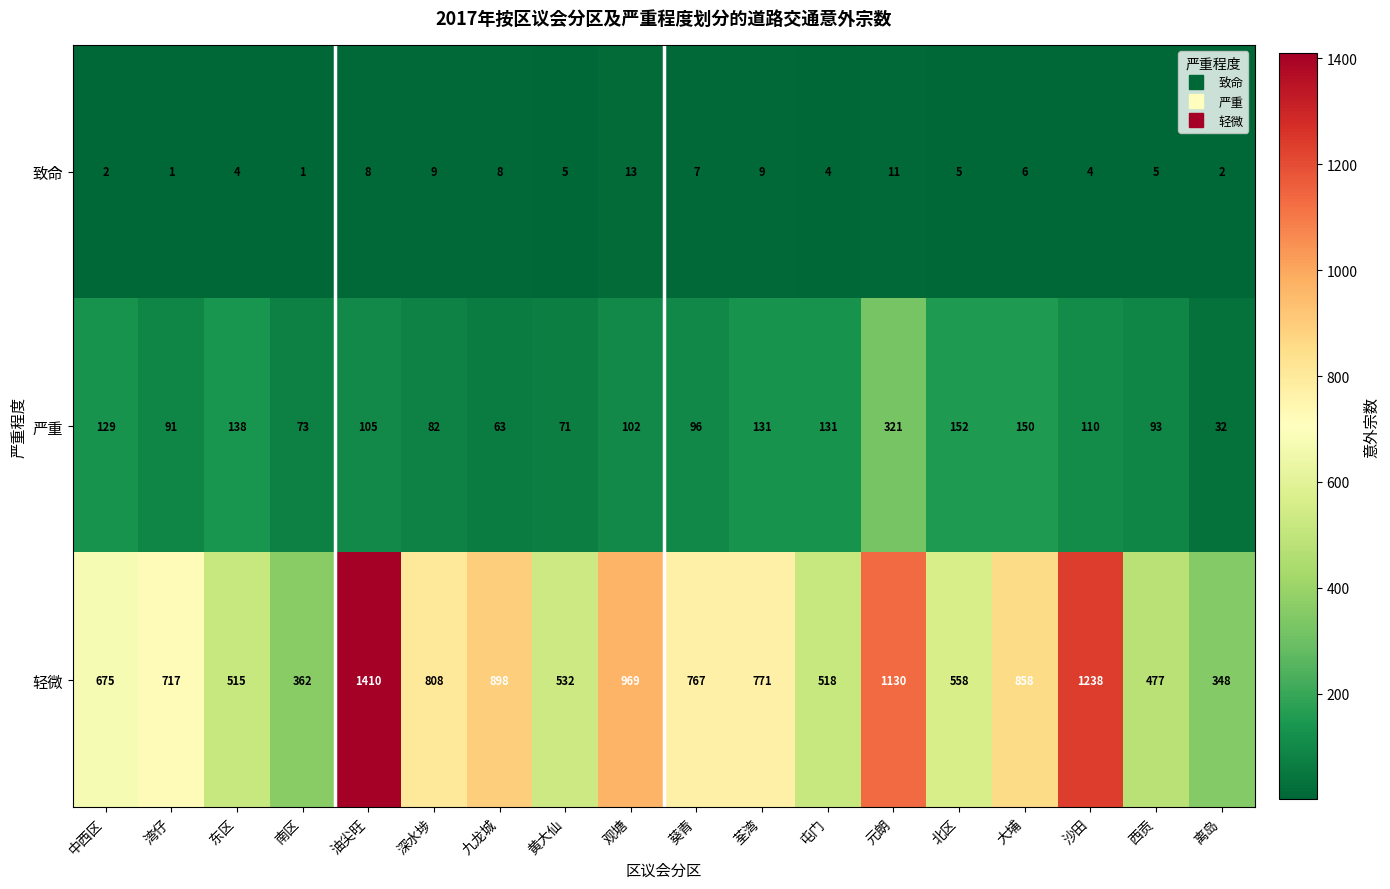

At how many categories does at least one series exceed 206?

18